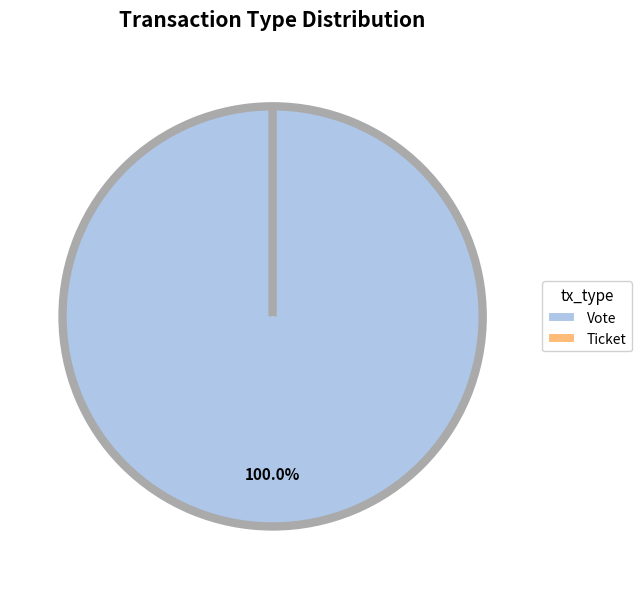

Rank the categories by value from lowest to highest.

Ticket, Vote